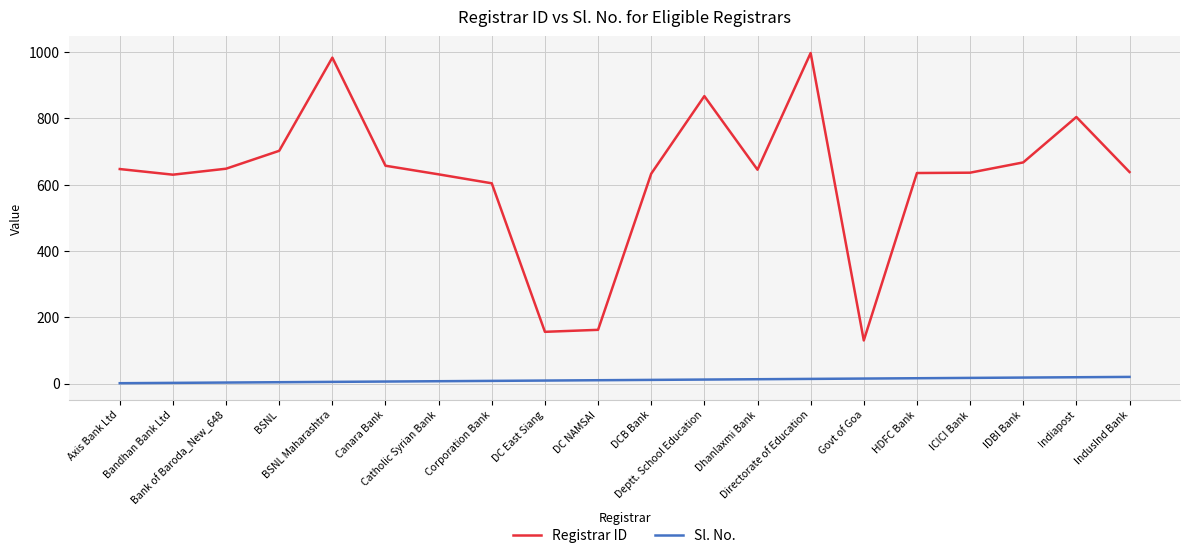

Is the value of Registrar ID at DC NAMSAI greater than the value of Sl. No. at Catholic Syrian Bank?

Yes